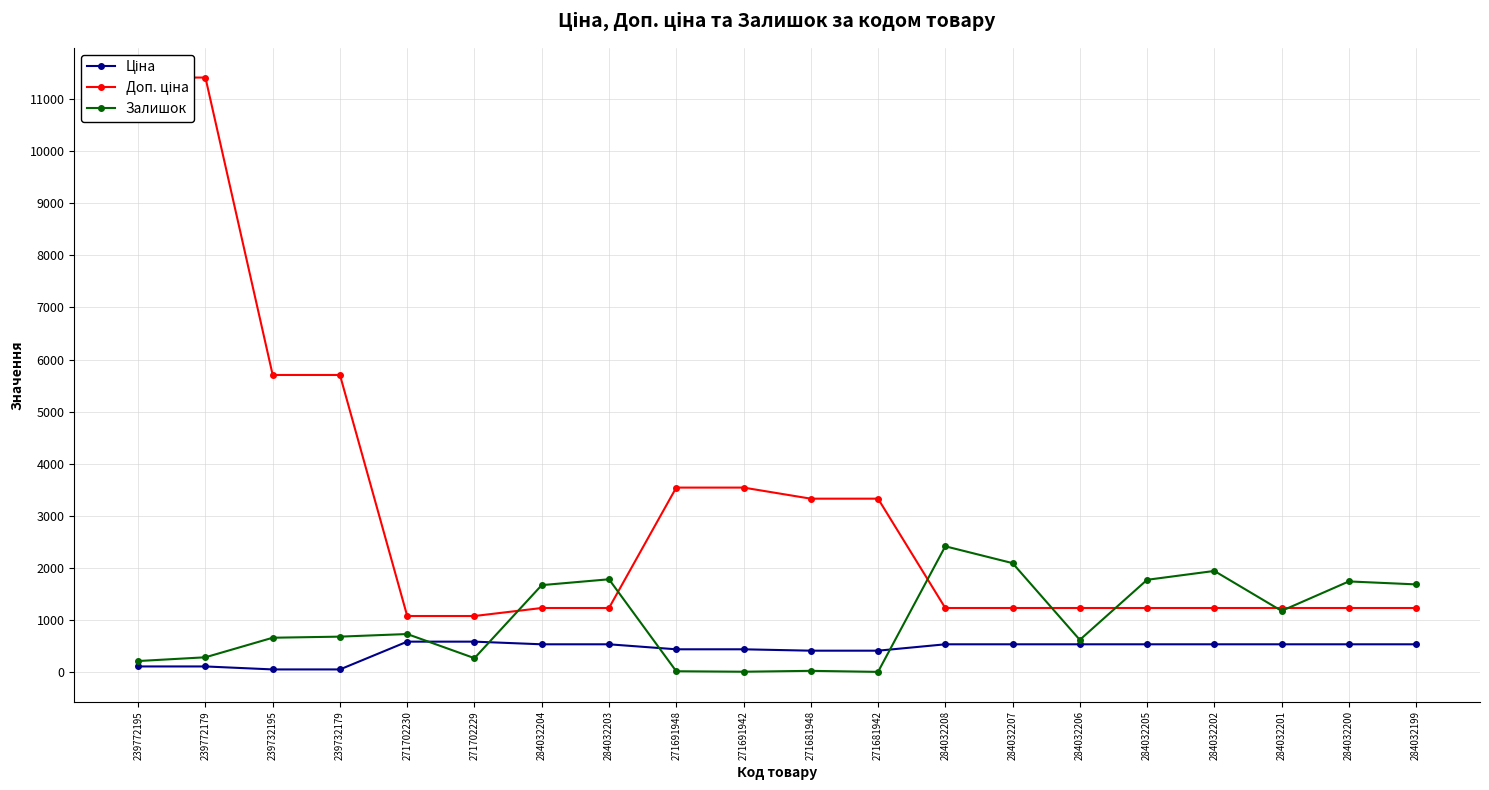

True or false: Залишок has more than 2 interior local peaks.

True